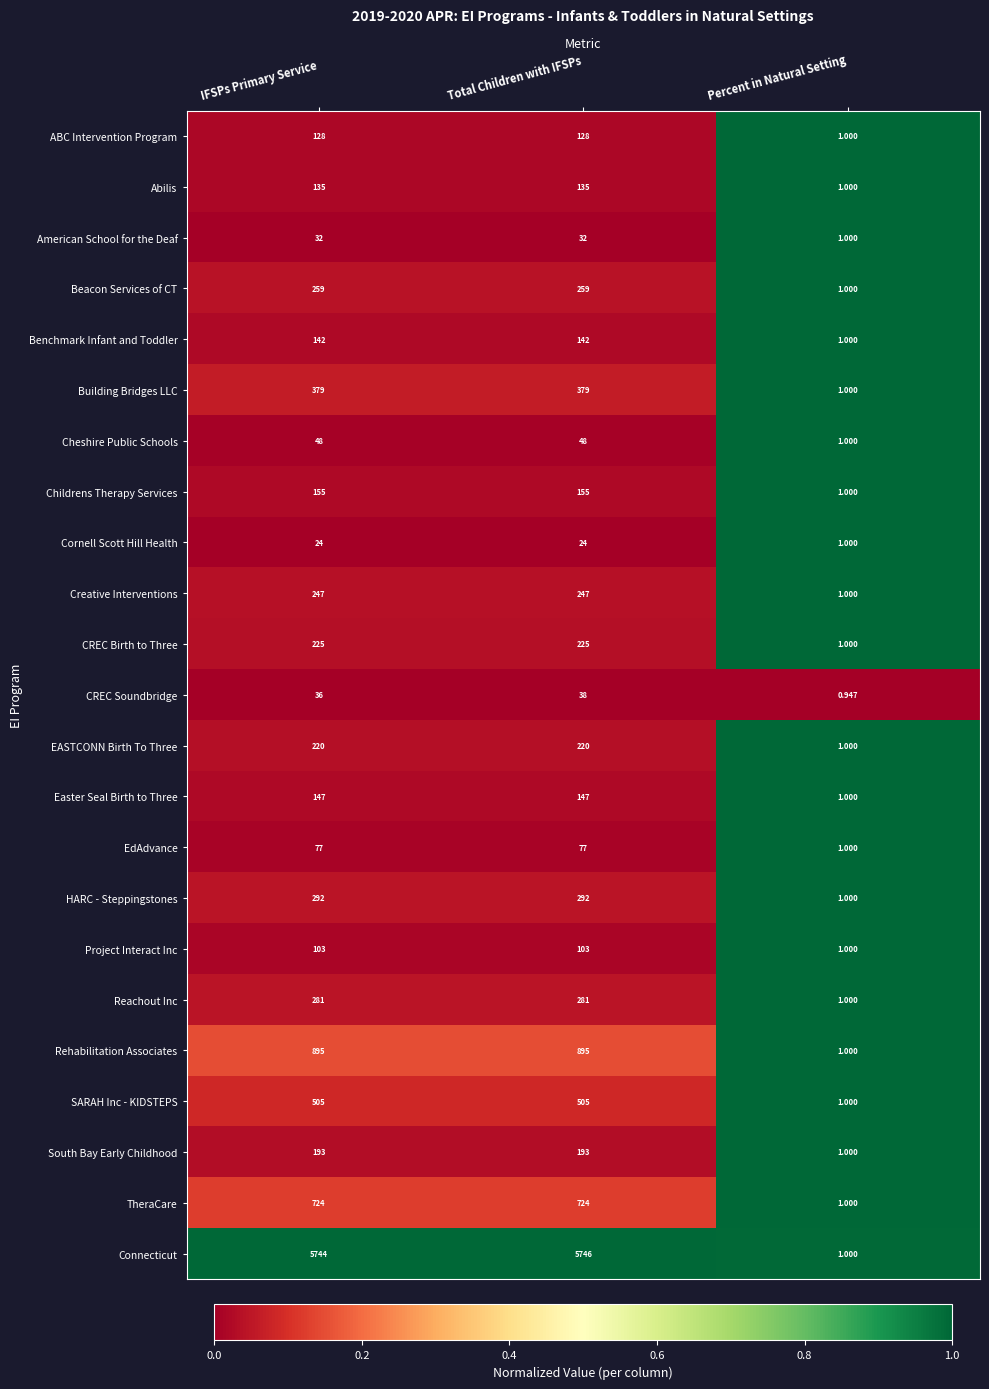

At which category is the sum across all series the highest?

Total Children with IFSPs